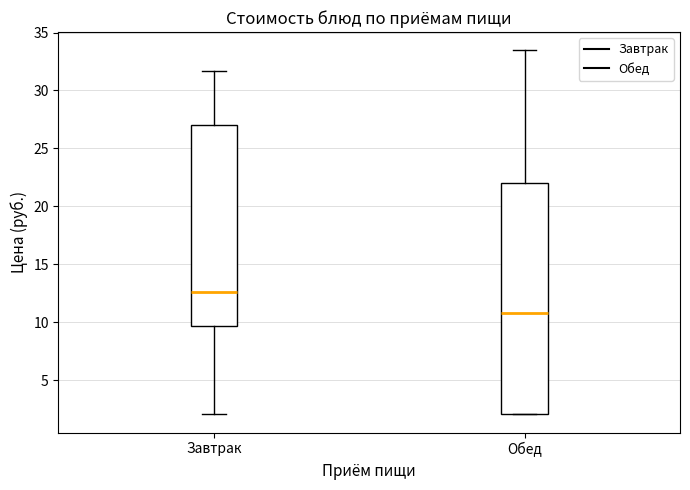

Comparing the boxes themselves (not the whiskers), which one is the tallest?

Обед